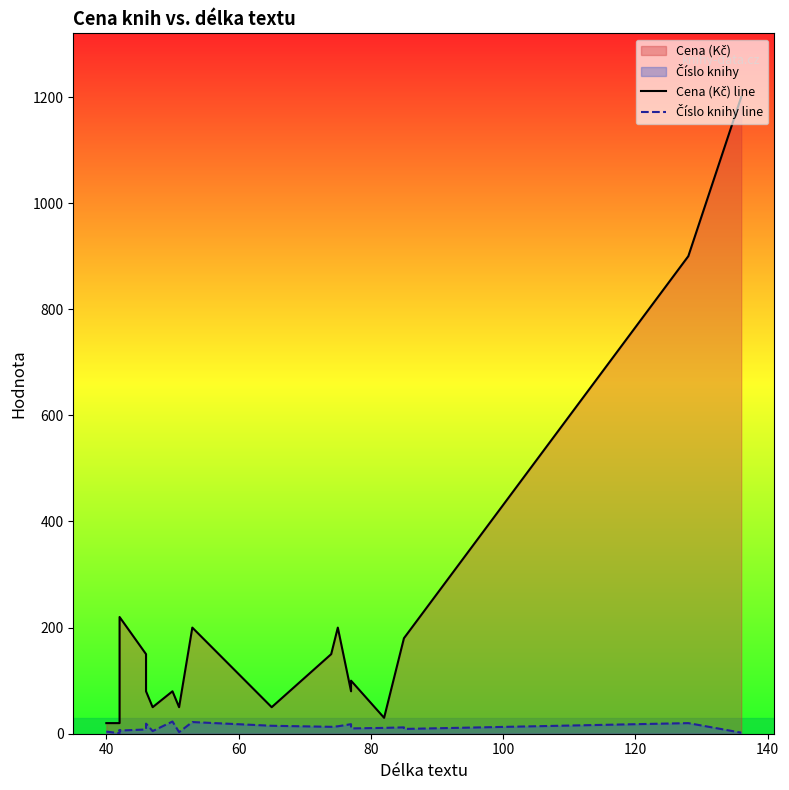

Is the value of Cena (Kč) line at 18 greater than the value of Číslo knihy line at 13?

Yes